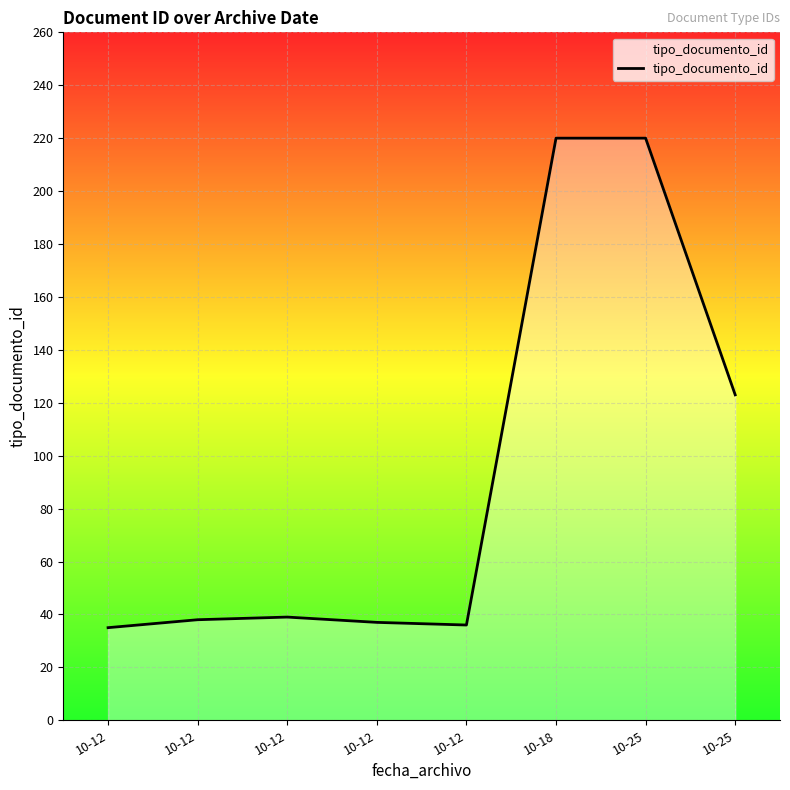

List the labels in order of value, smallest first.

10-12, 10-12, 10-12, 10-12, 10-12, 10-25, 10-18, 10-25